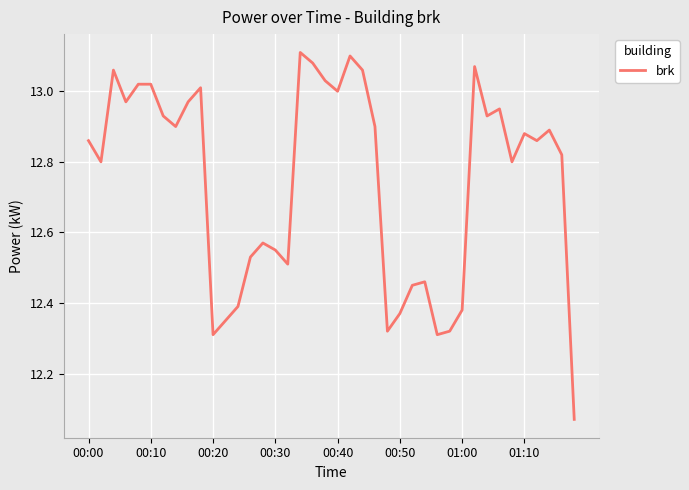

What is the difference between the maximum and minimum values?

1.0